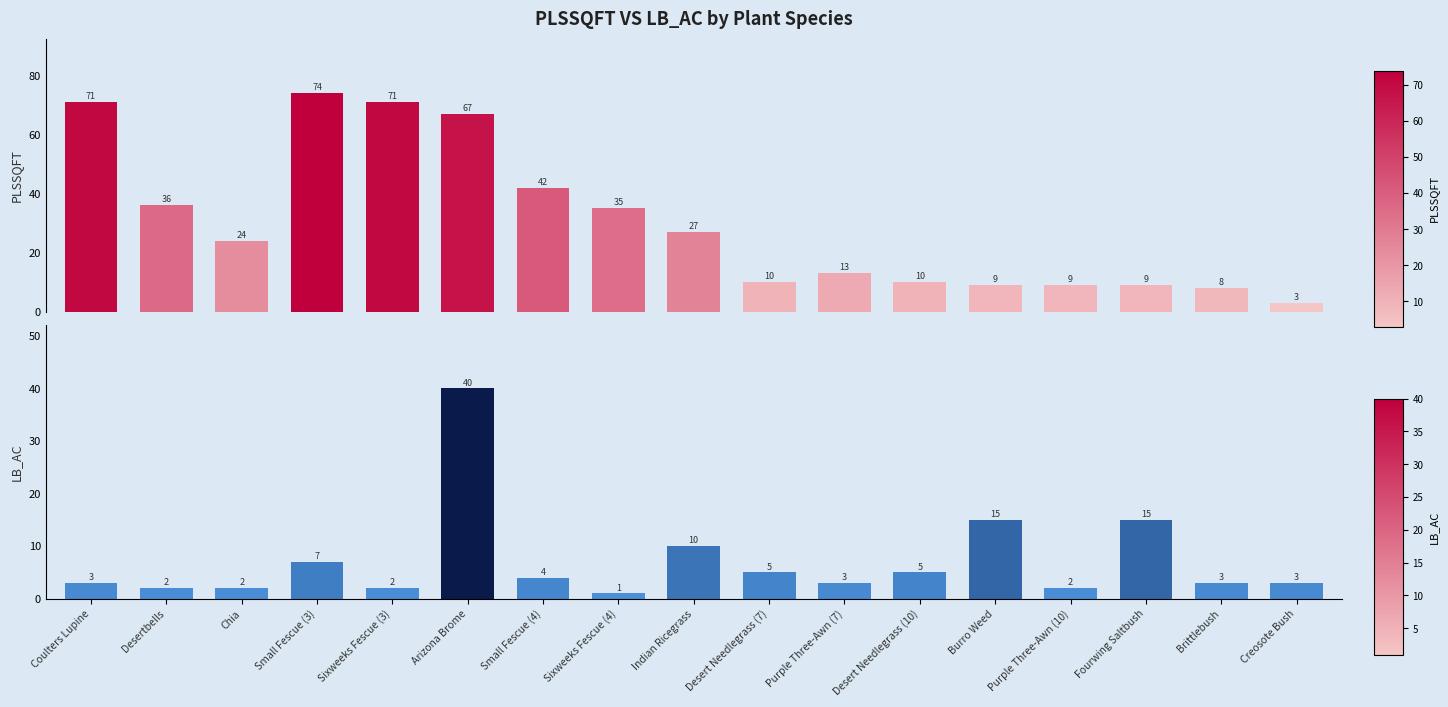

The LB_AC series shows 10 at Indian Ricegrass. True or false?

True